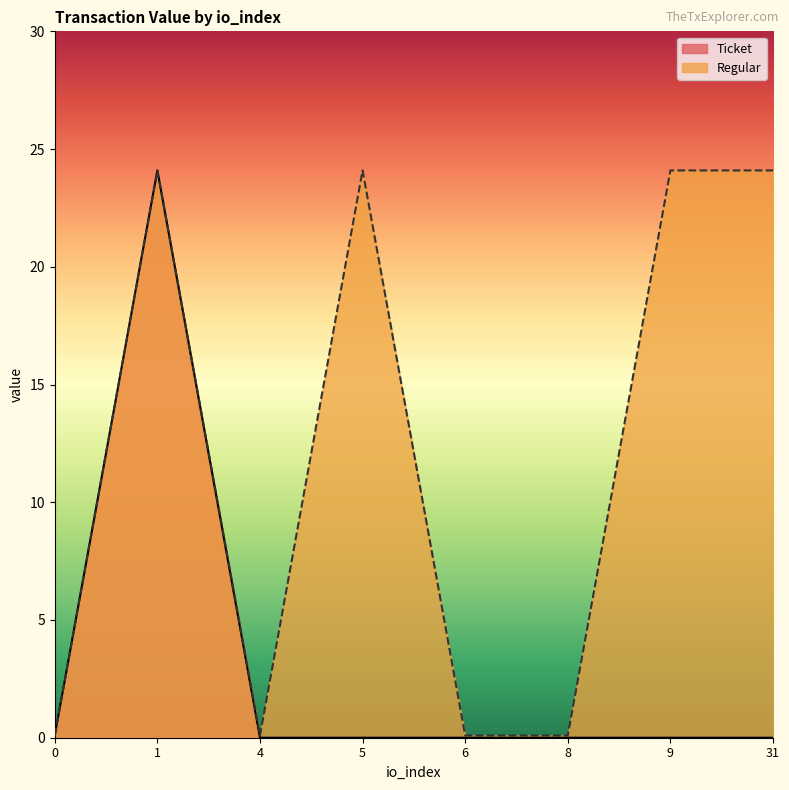

What is the minimum value for Ticket?

0.0